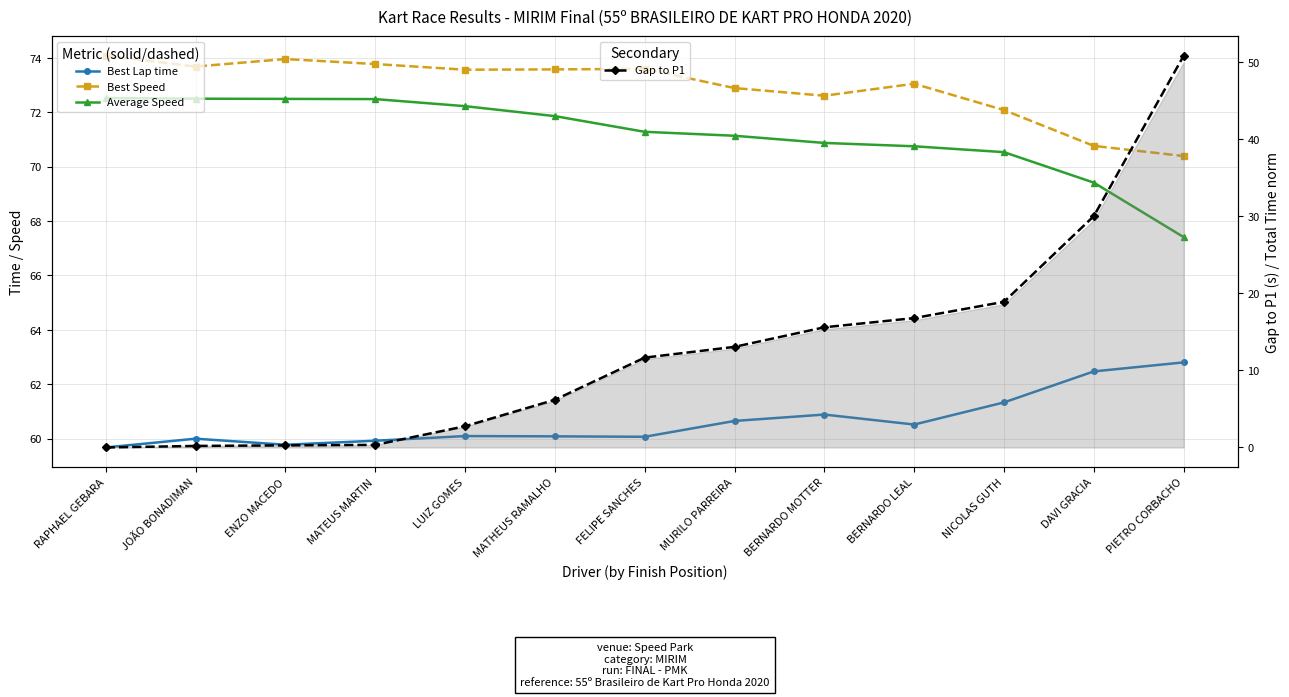

At which label does Average Speed first exceed 71?

RAPHAEL GEBARA